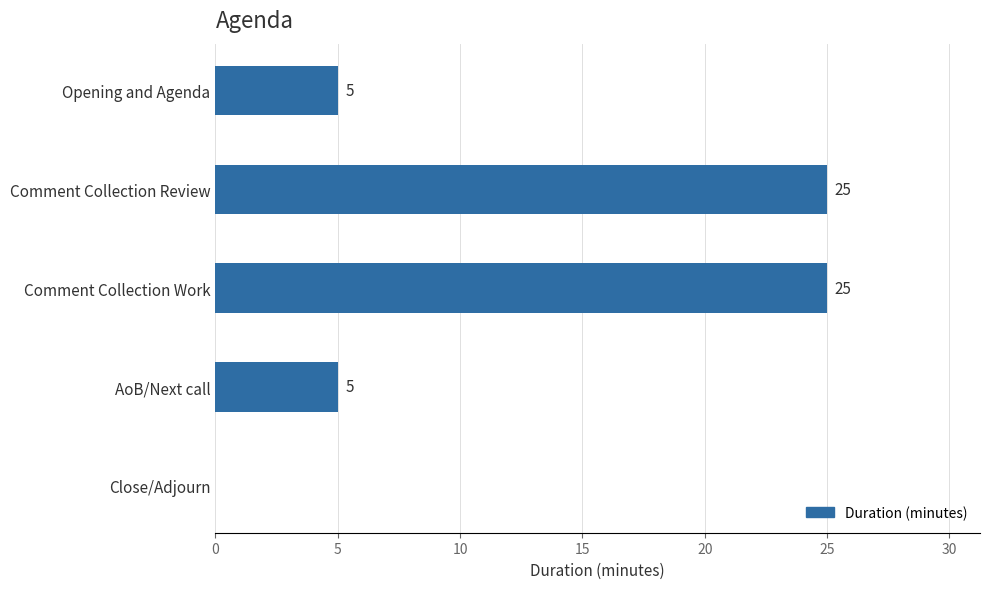

What is the change in value from AoB/Next call to Close/Adjourn?

-5